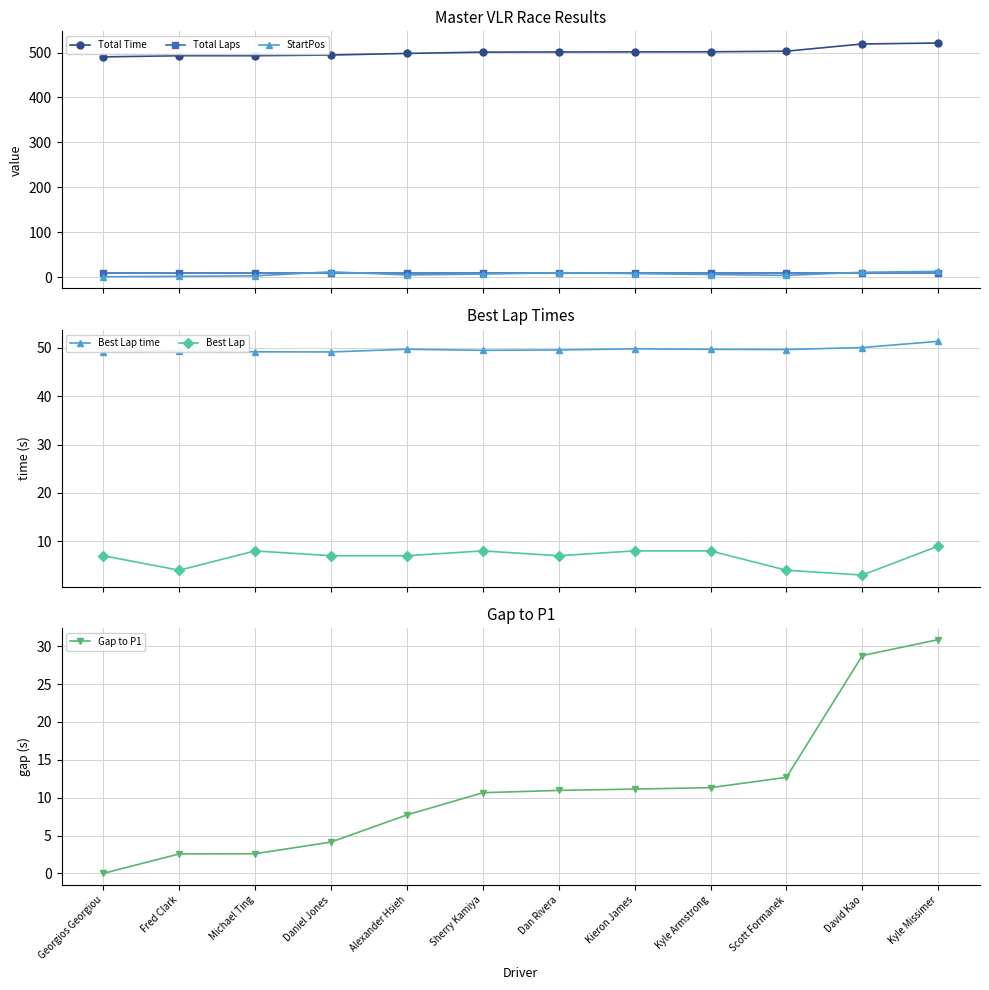

At Kieron James, list the series in order from smallest to largest.

StartPos, Best Lap, Total Laps, Gap to P1, Best Lap time, Total Time